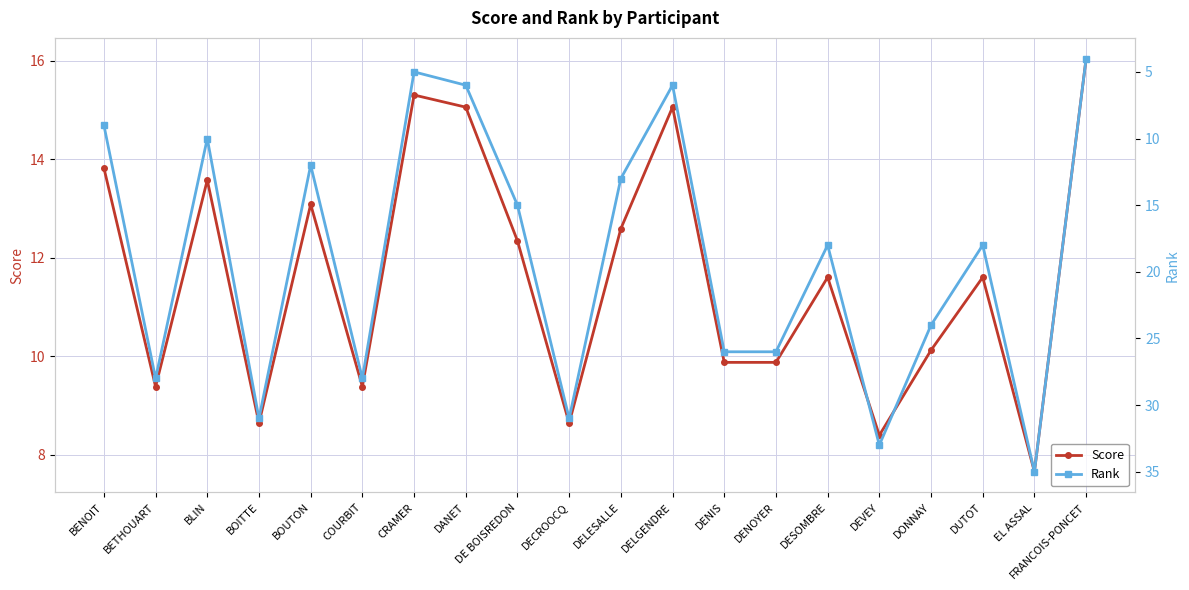

Between COURBIT and DENOYER, which series saw the biggest shift?

Rank